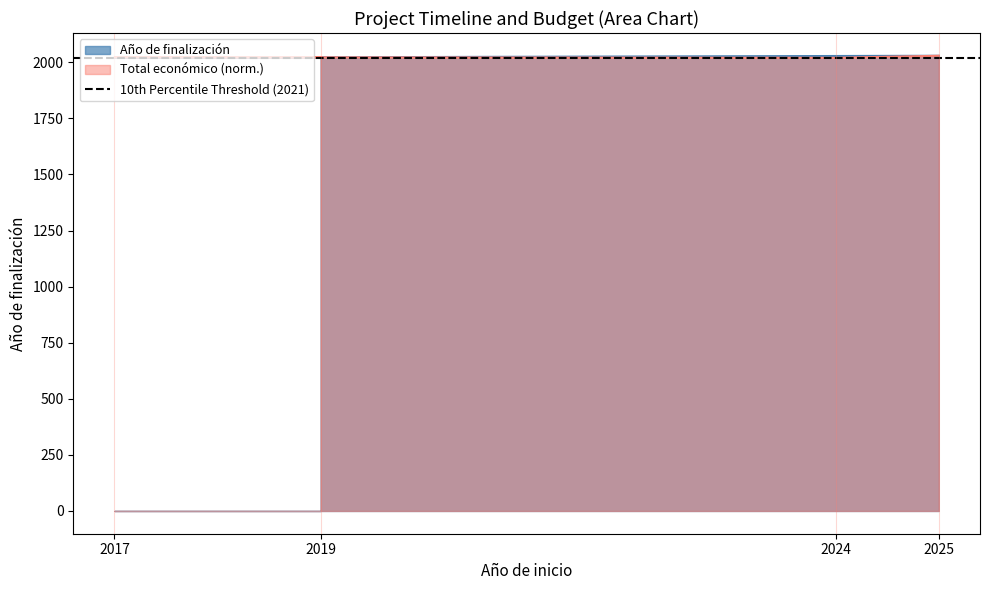

Rank the series by their maximum value, from highest to lowest.

Año de finalización, Total económico